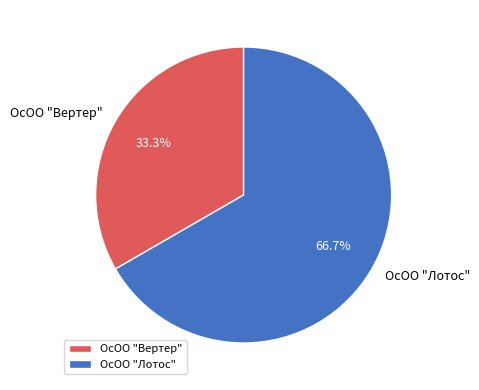

Which category has the smallest portion of the pie?

ОсОО "Вертер"